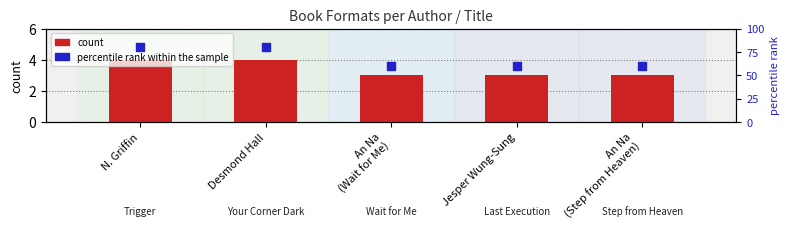

At how many categories does at least one series exceed 28?

5